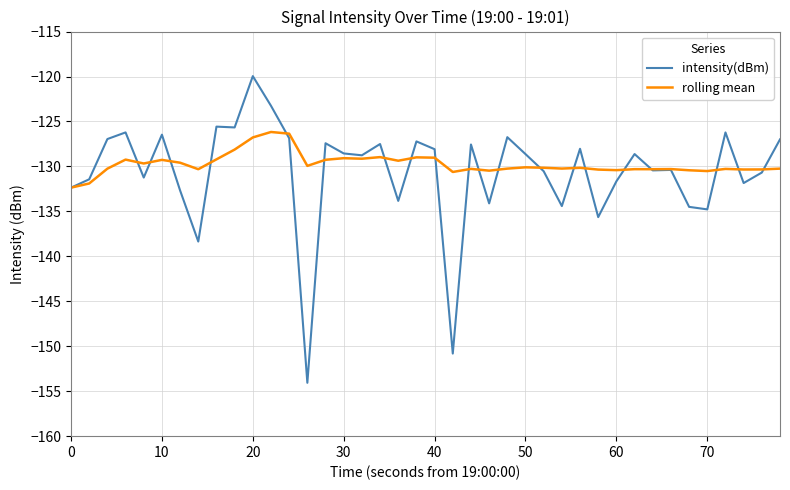

In intensity(dBm), how many points are higher than both neighbors (excluding endpoints)?

13